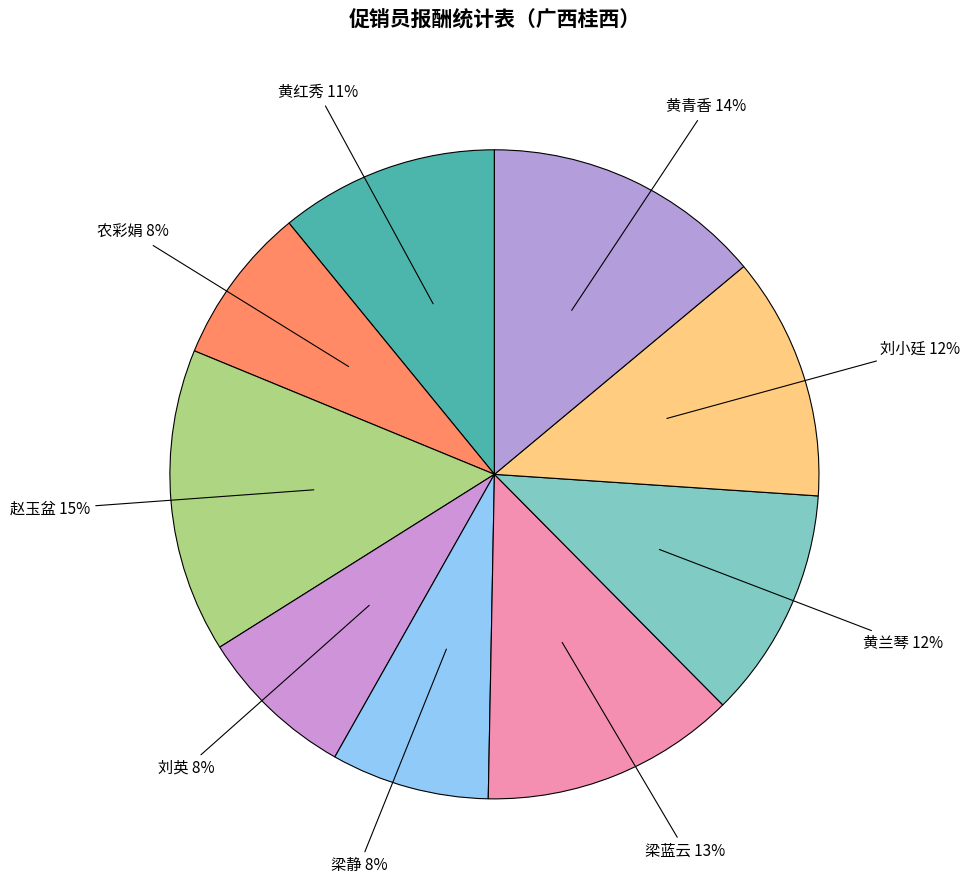

Which category has the biggest portion of the pie?

赵玉盆